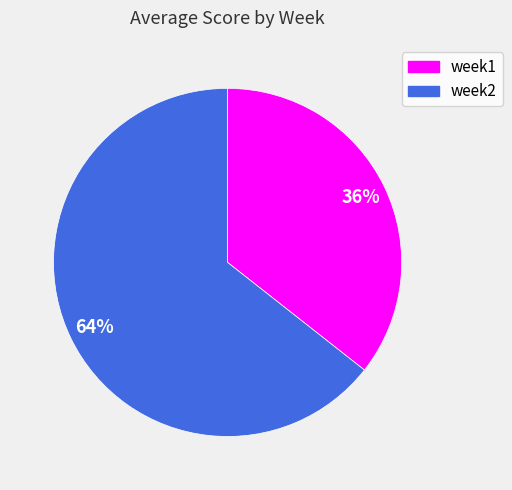

To the nearest percent, what percentage of the pie is week1?

36%